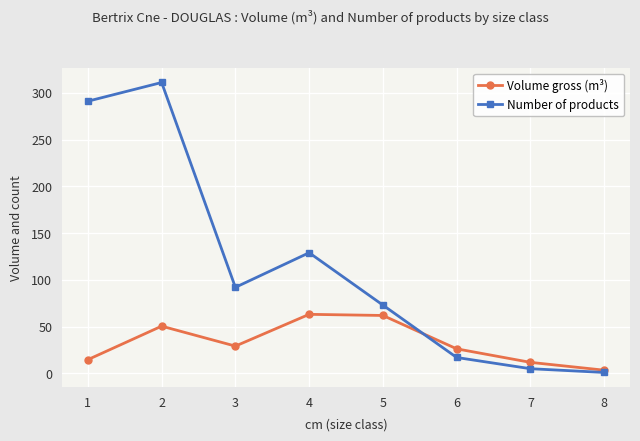

What is the difference between the maximum and minimum values in the Number of products series?

310.0